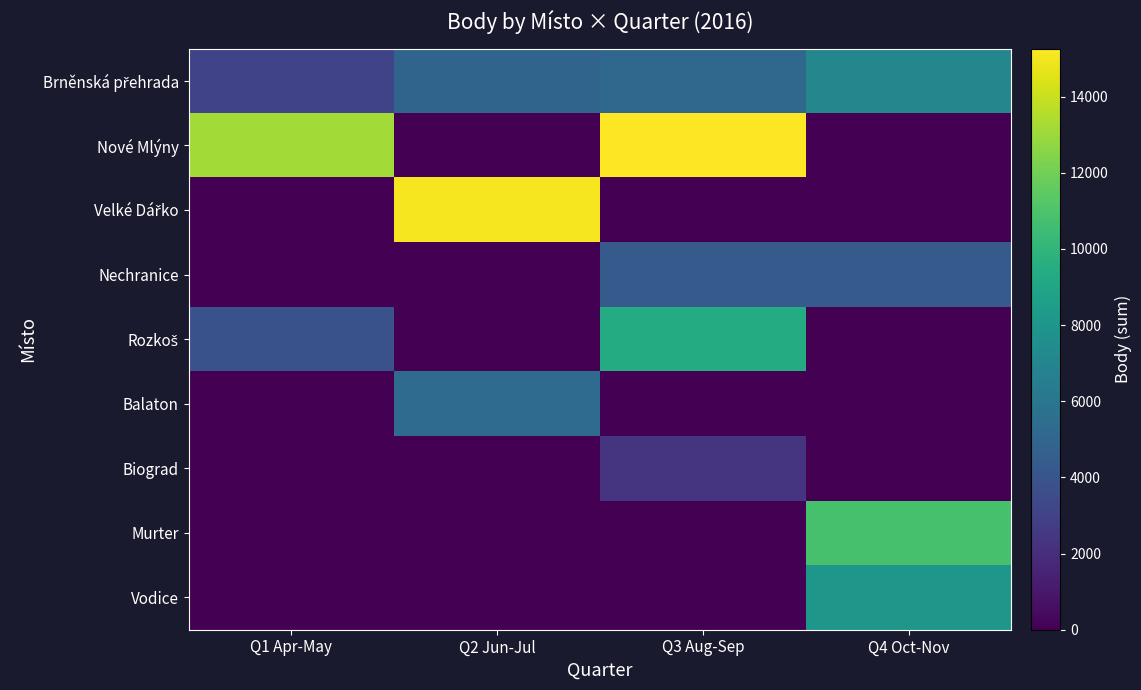

Which series changed the most between Q1 Apr-May and Q4 Oct-Nov?

Nové Mlýny